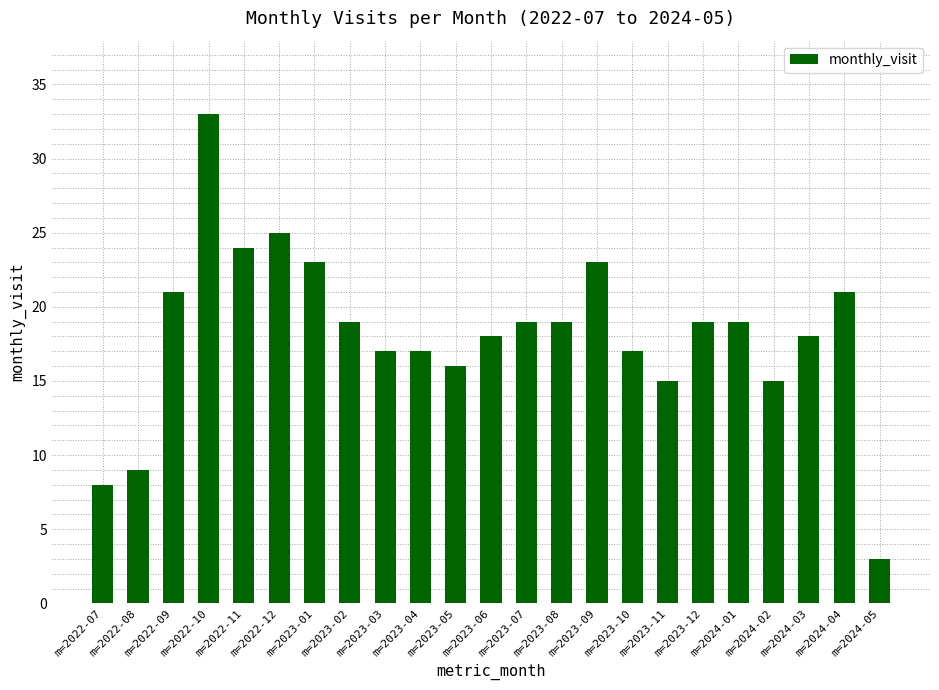

The chart shows a value of 39 at m=2022-12. True or false?

False